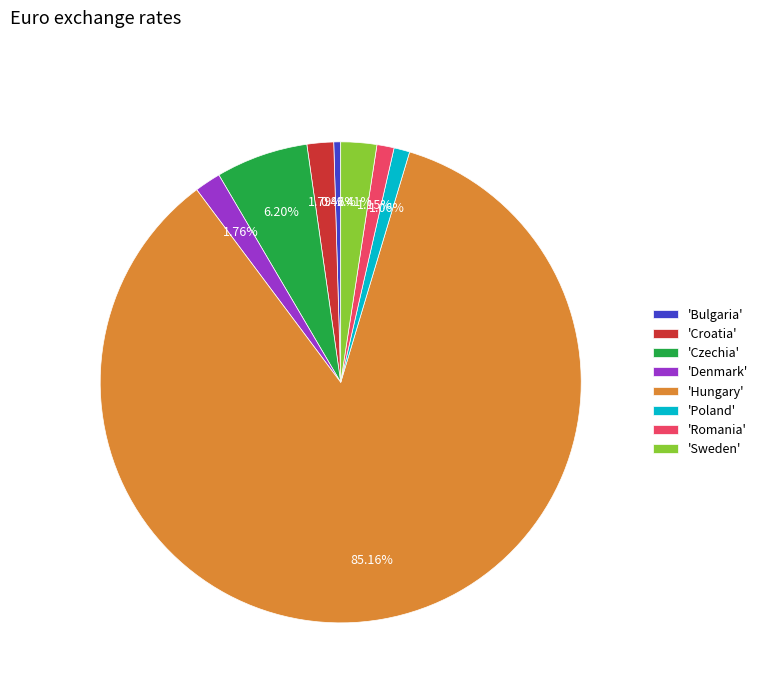

Which category has the smallest portion of the pie?

'Bulgaria'